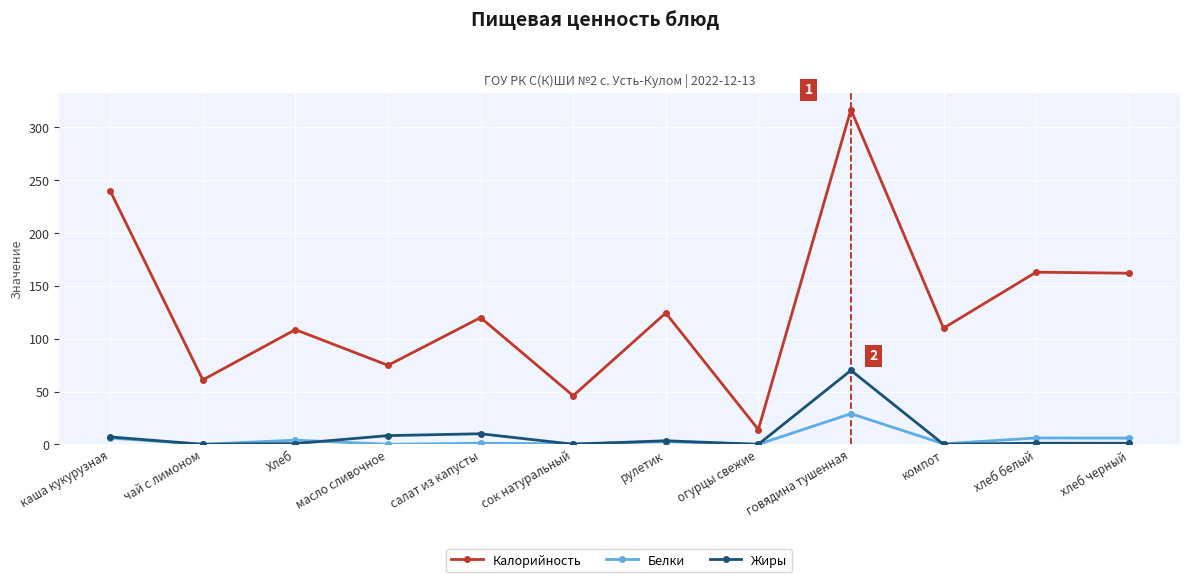

Does the chart have visible grid lines?

Yes